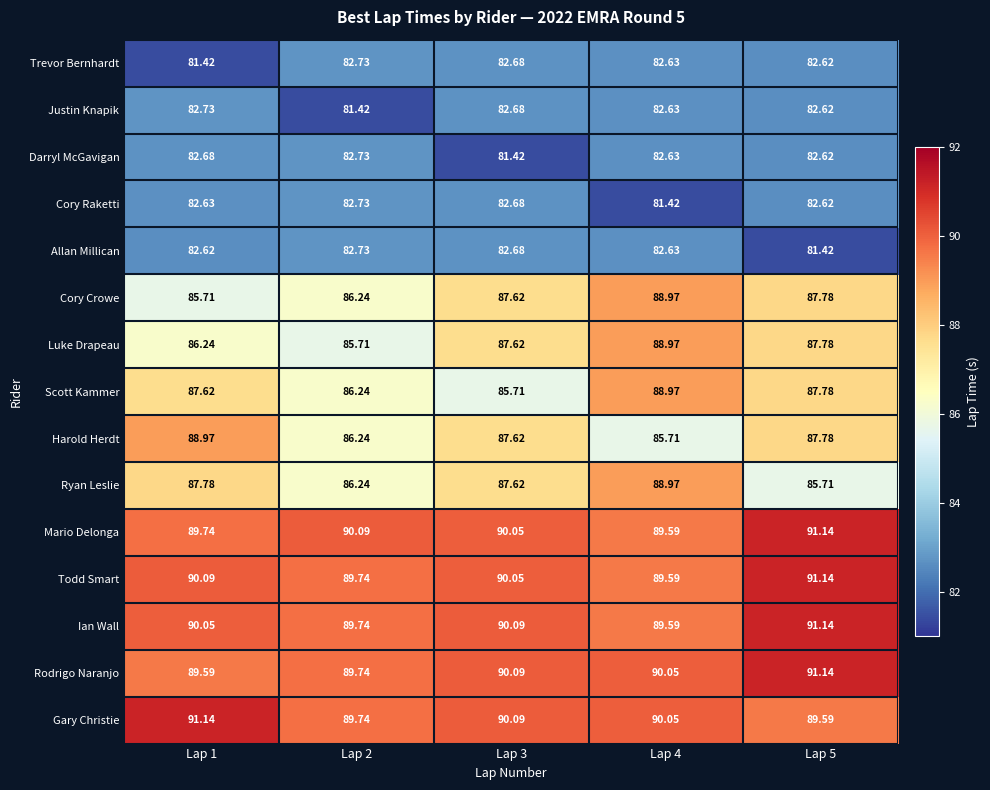

Is the value of Ian Wall at Lap 3 greater than the value of Rodrigo Naranjo at Lap 2?

Yes